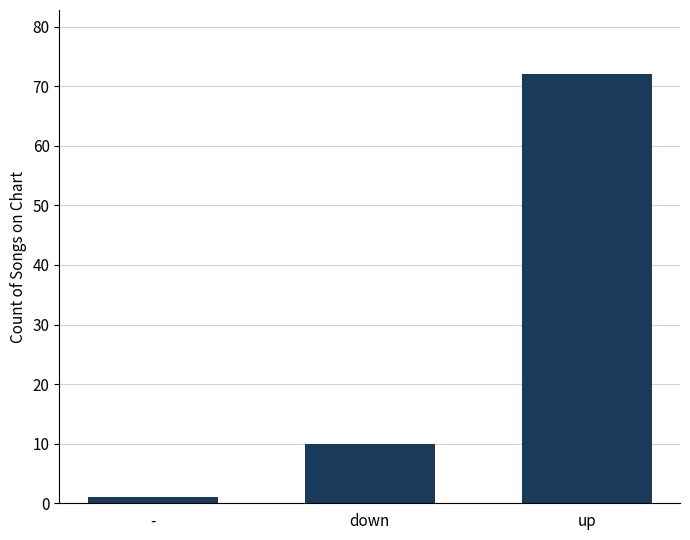

What is the maximum value shown in the chart?

72